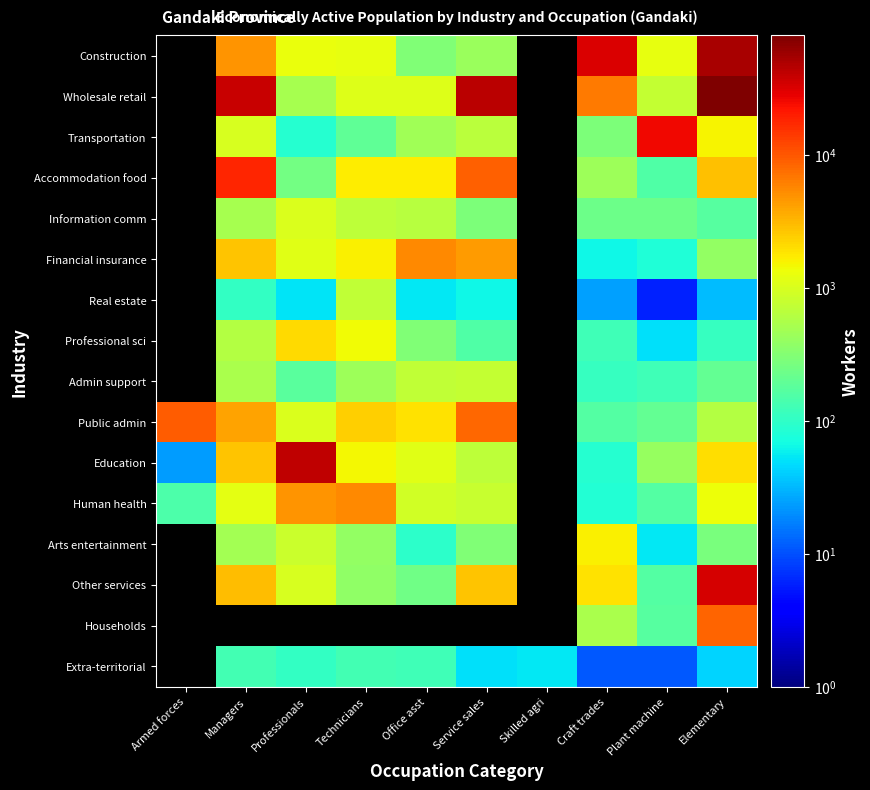

What is the greatest value displayed?

78775.0